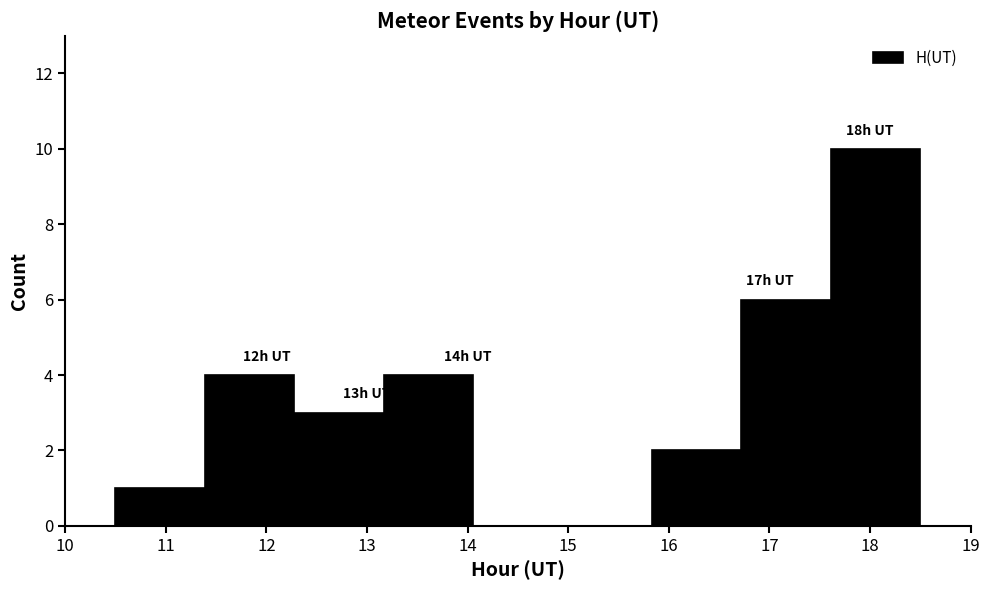

Over which range of the x-axis is the bar tallest?

17.6 to 18.5